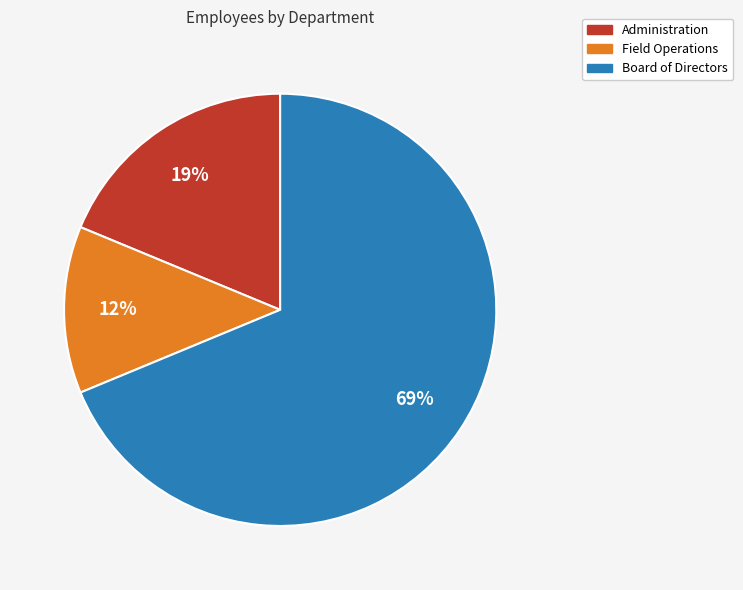

Count the number of slices in the pie.

3